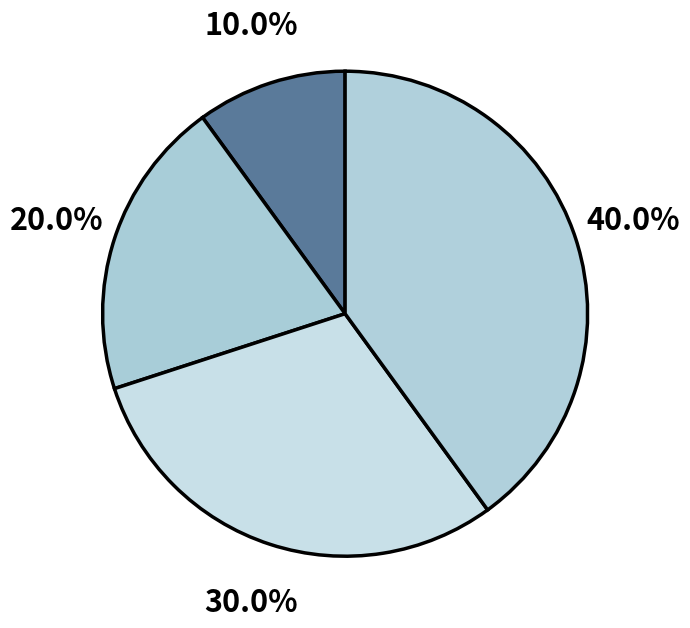

Count the number of slices in the pie.

4